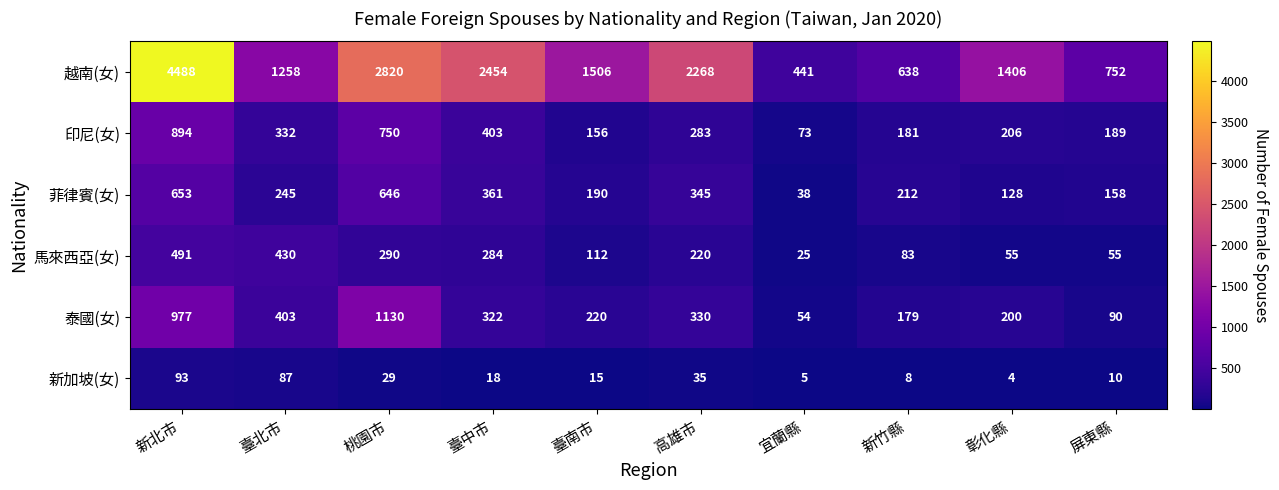

Read the 越南(女) value at 彰化縣.

1406